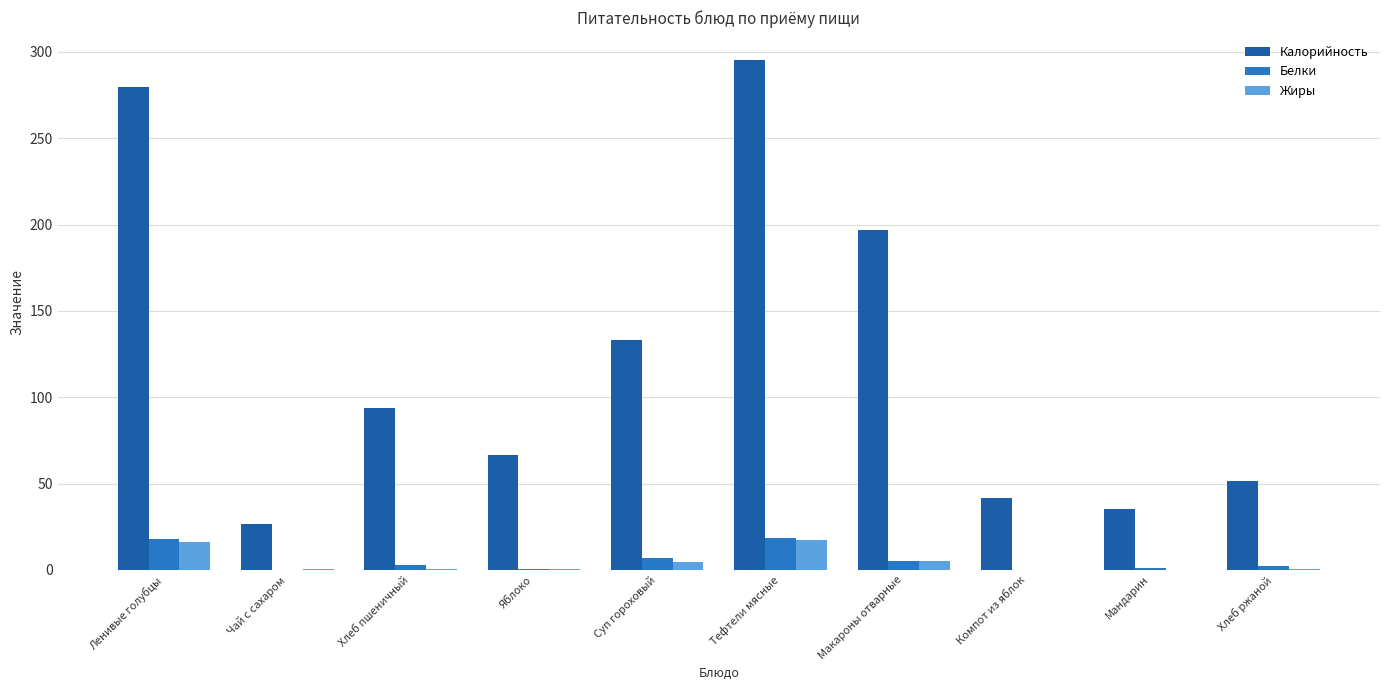

The value of Калорийность at Чай с сахаром is 26.8. True or false?

True